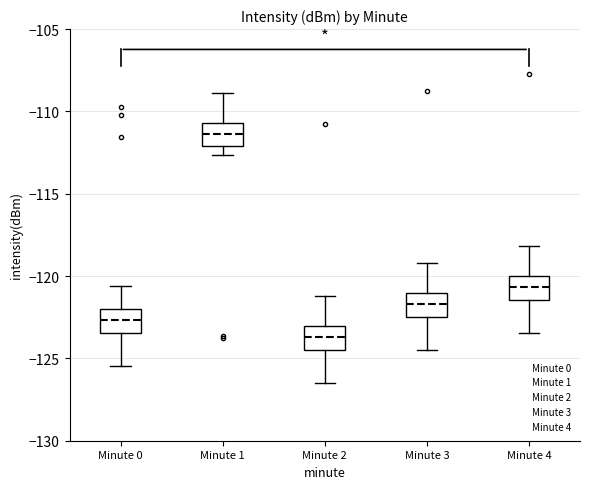

Reading left to right, transcribe this box plot: for each box, give where its median line is, the range the box spans, and where its two whiskers end, as read against the y-axis. The values are not printed on the chart, so give them approximately, as read against the axis.

Minute 0: median -122.5, box -123.5 to -122.0, whiskers -125.5 to -120.5
Minute 1: median -111.5, box -112.0 to -110.5, whiskers -112.5 to -109.0
Minute 2: median -123.5, box -124.5 to -123.0, whiskers -126.5 to -121.0
Minute 3: median -121.5, box -122.5 to -121.0, whiskers -124.5 to -119.0
Minute 4: median -120.5, box -121.5 to -120.0, whiskers -123.5 to -118.0